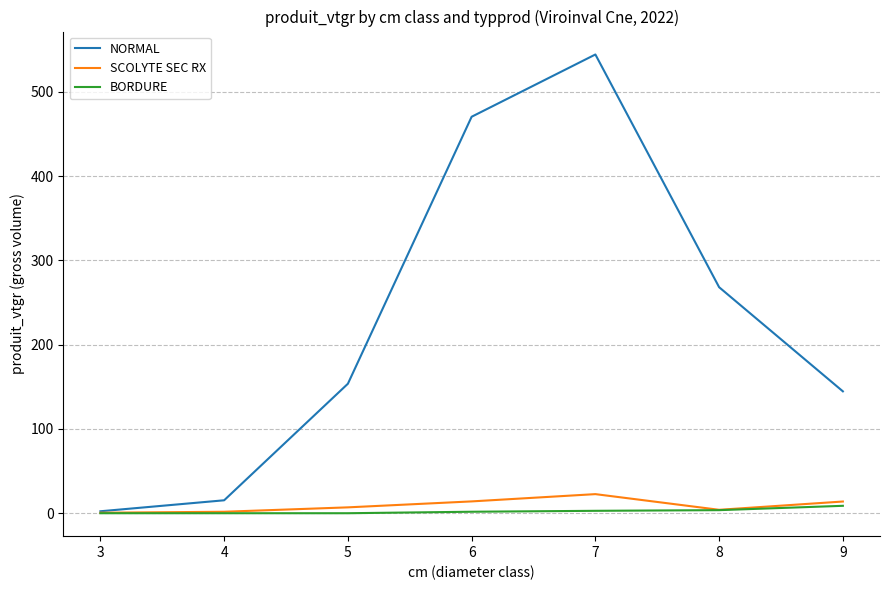

Which series has the largest total across all categories?

NORMAL